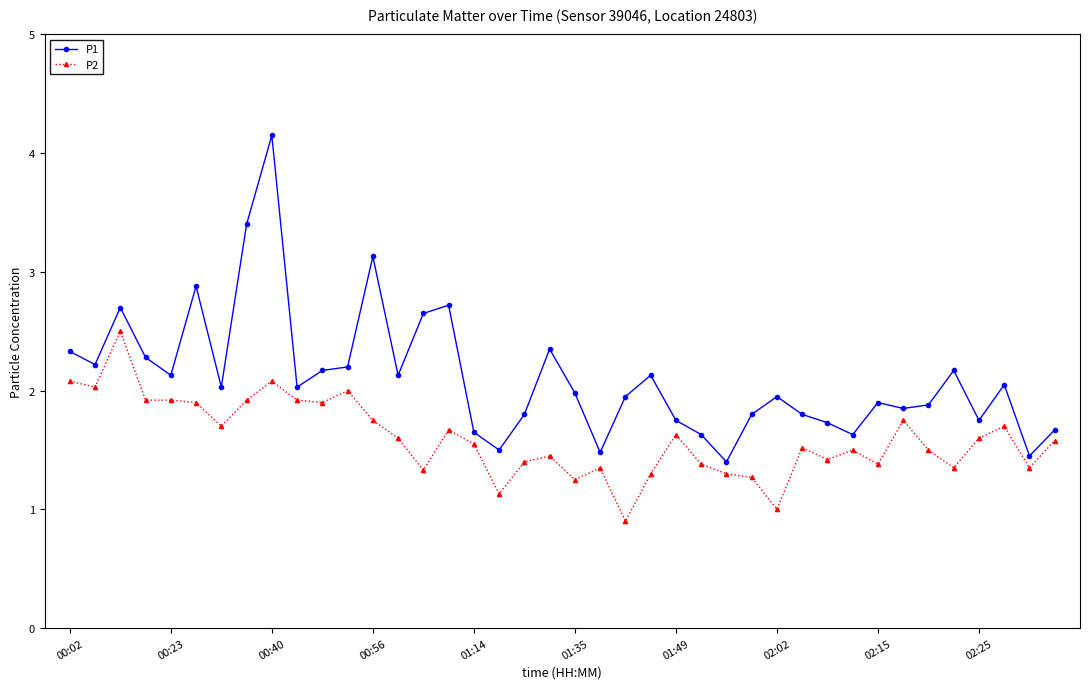

Which series has the largest total across all categories?

P1